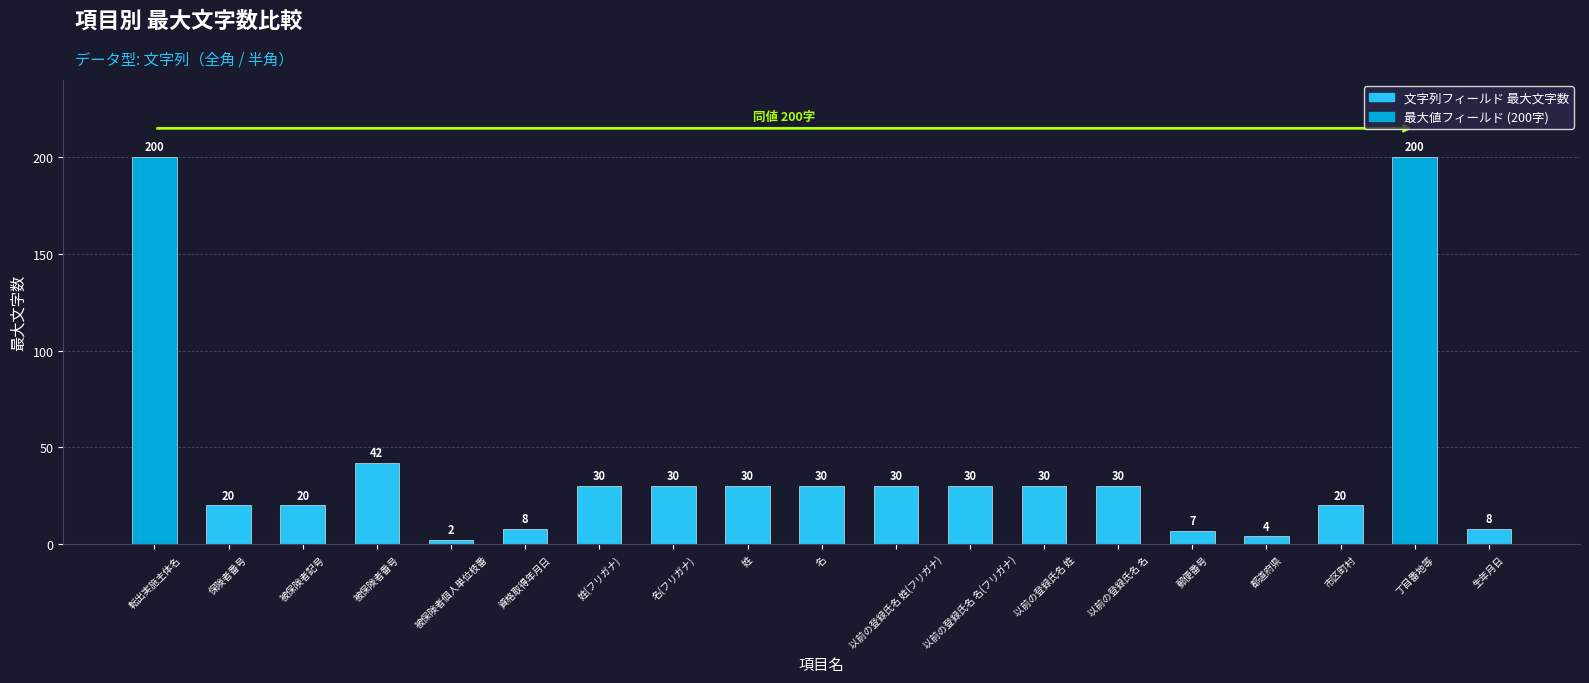

What is the difference between the maximum and minimum values?

198